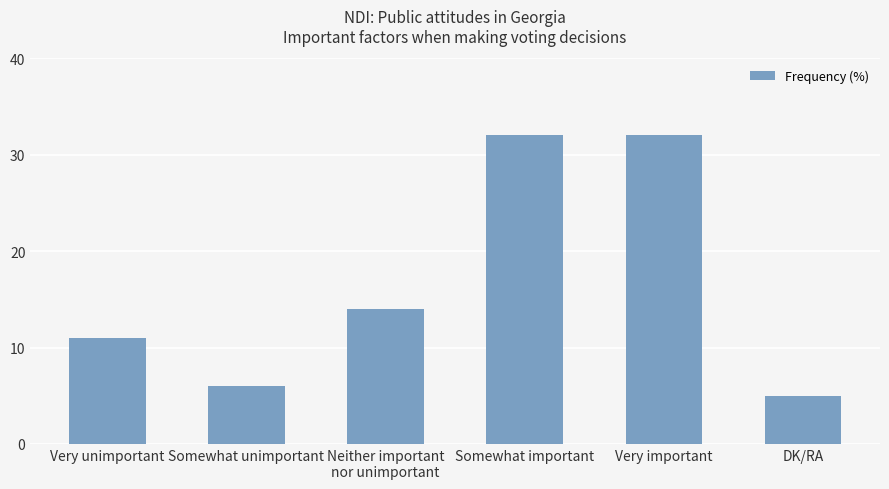

Approximately how many times larger is the value at Very important compared to Somewhat unimportant?

5.3